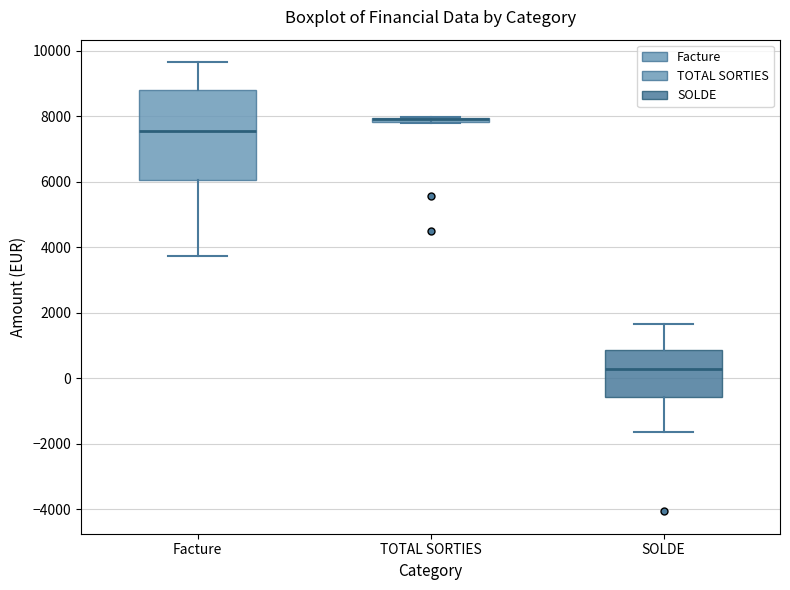

Comparing the boxes themselves (not the whiskers), which one is the tallest?

Facture